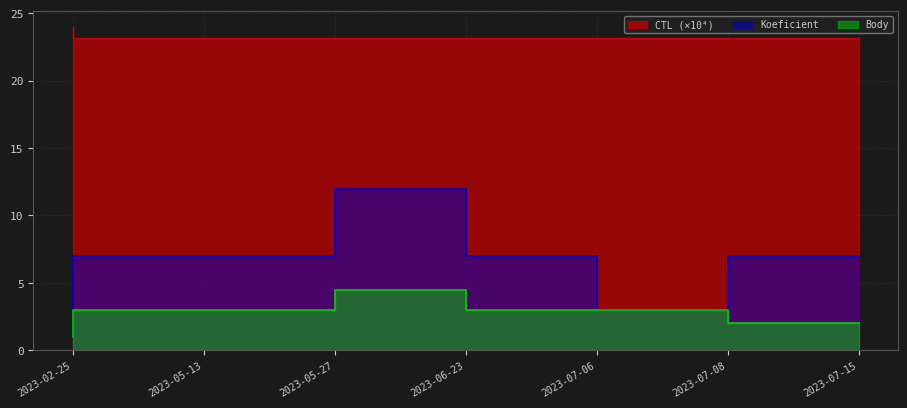

Where is the first local minimum for CTL?

2023-05-13